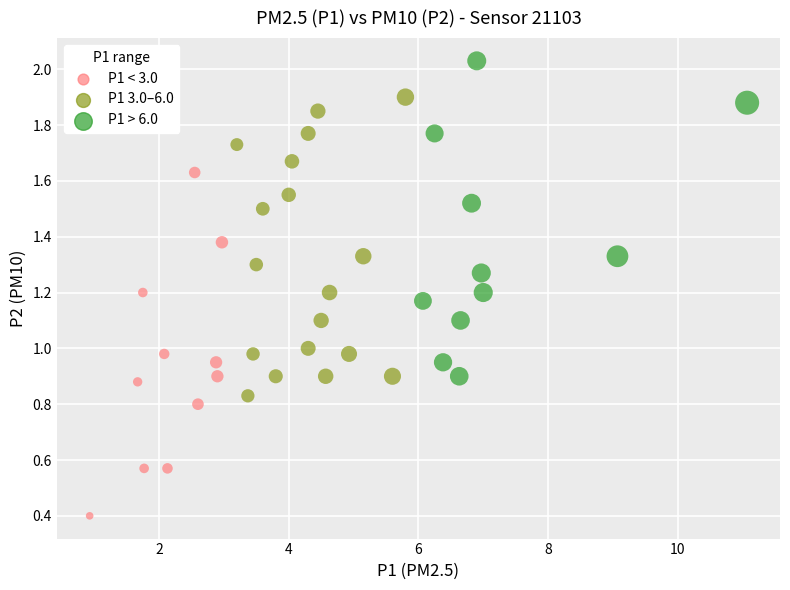

What is the range of X values (max minus min)?

10.1